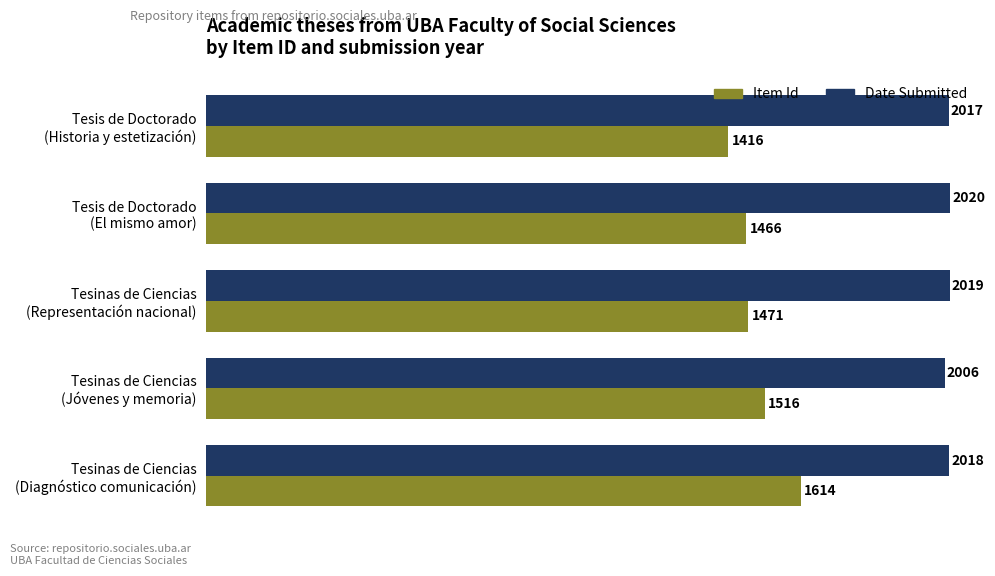

What is the difference between the maximum and minimum values in the Date Submitted series?

14